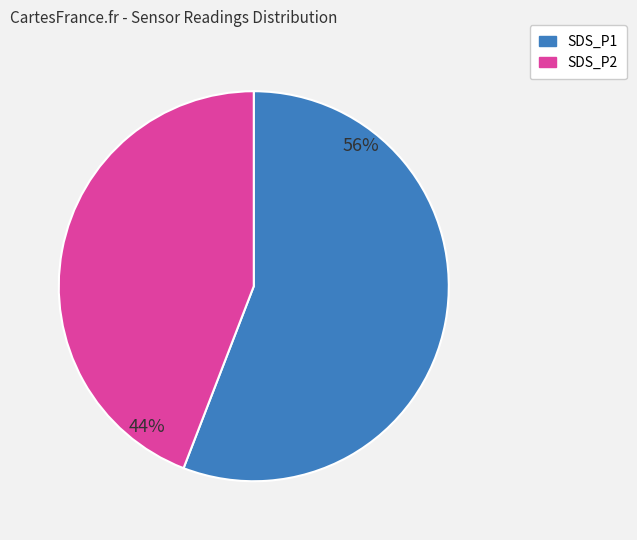

Which slice is the smallest?

SDS_P2